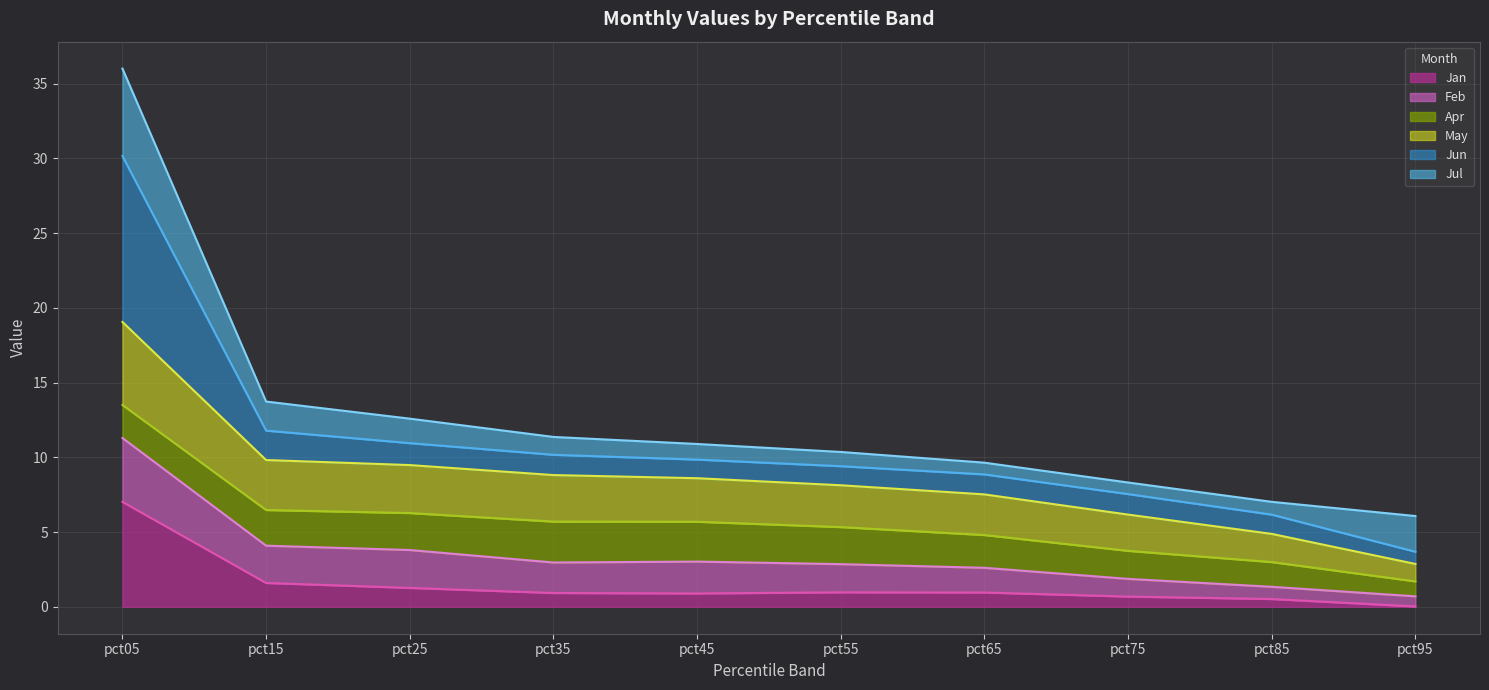

True or false: Jan has a value of 1.3 at pct25.

True